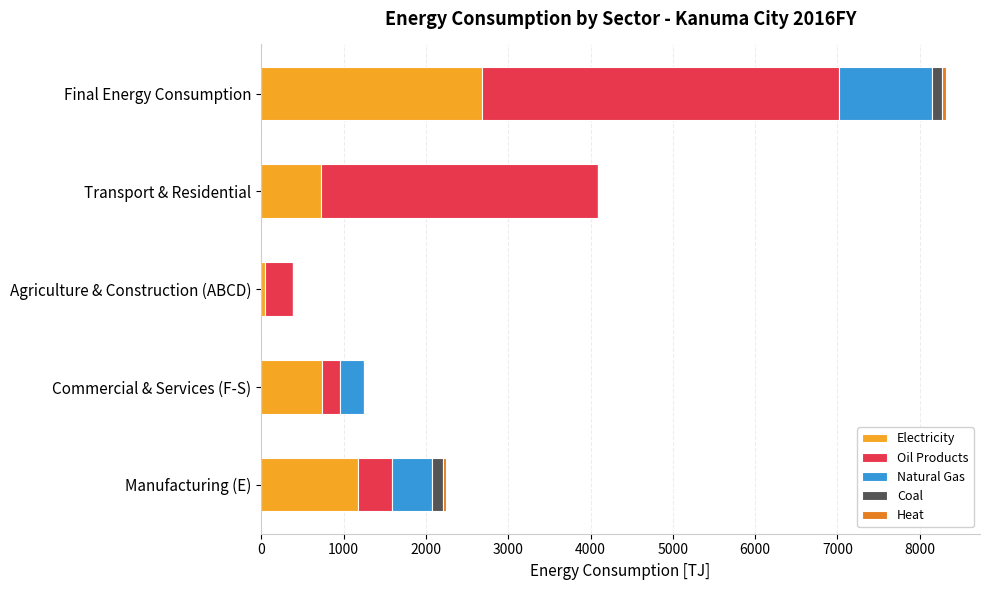

At which category is the sum across all series the highest?

Final Energy Consumption